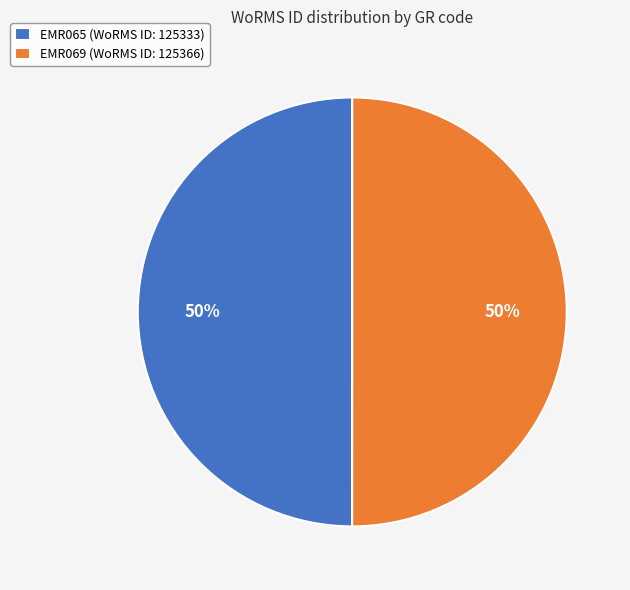

To the nearest percent, what percentage of the pie is EMR069?

50%